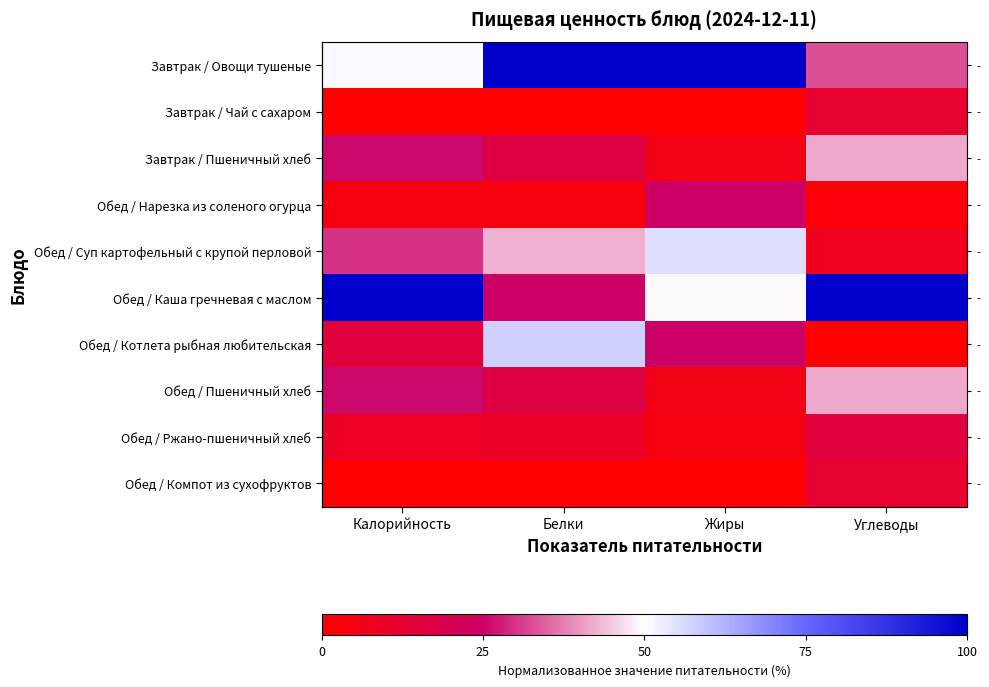

What is the total value across all series at Жиры?

269.4